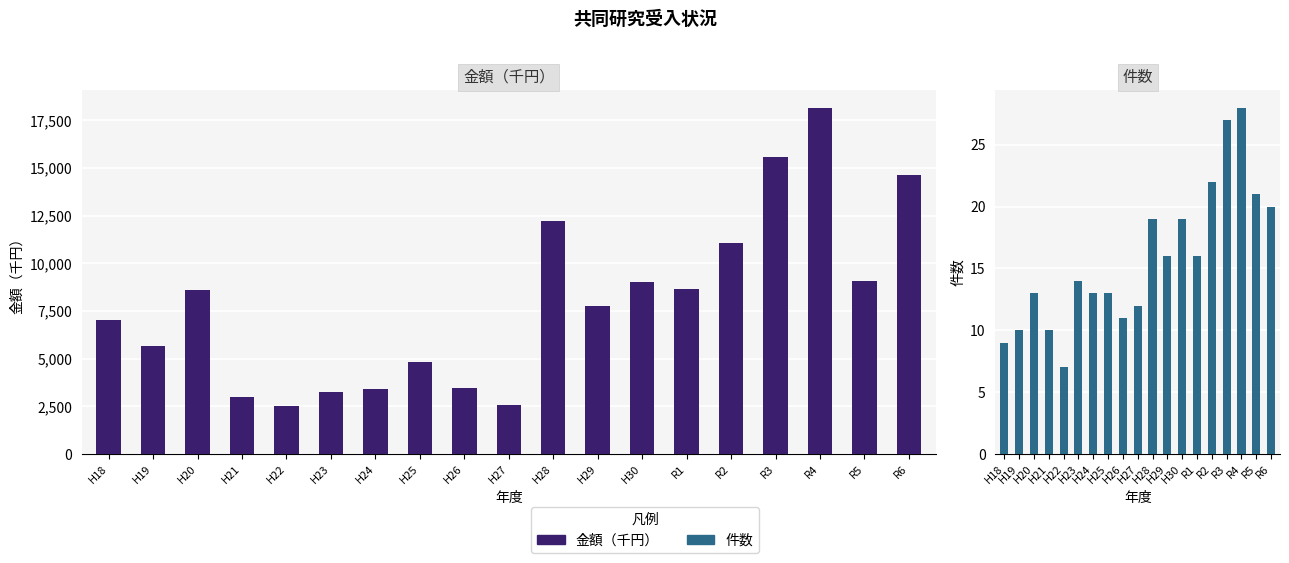

What is the lowest value of the 金額（千円） series?

2542.0